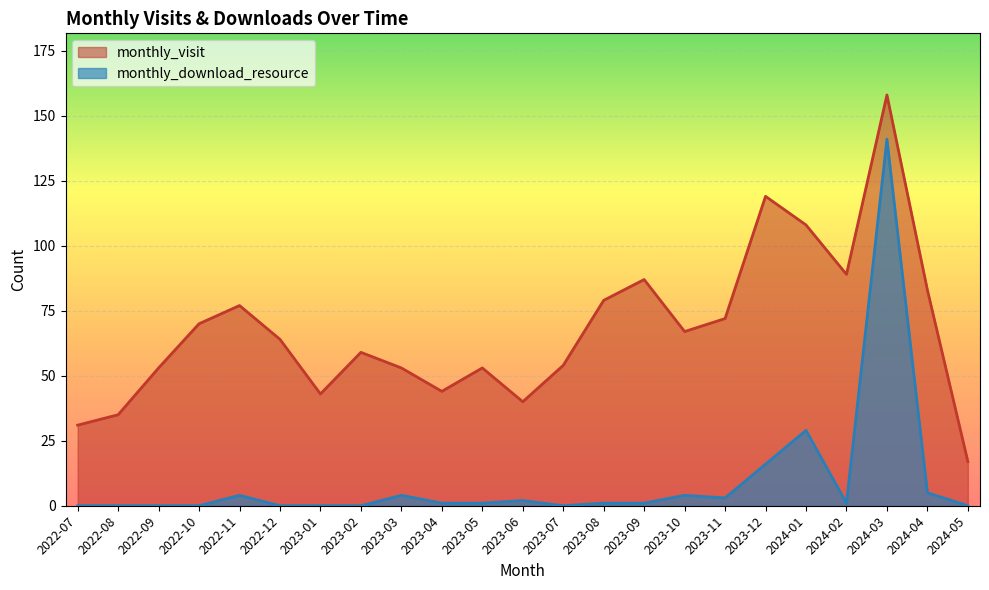

Which category has the lowest value across all series?

2022-07